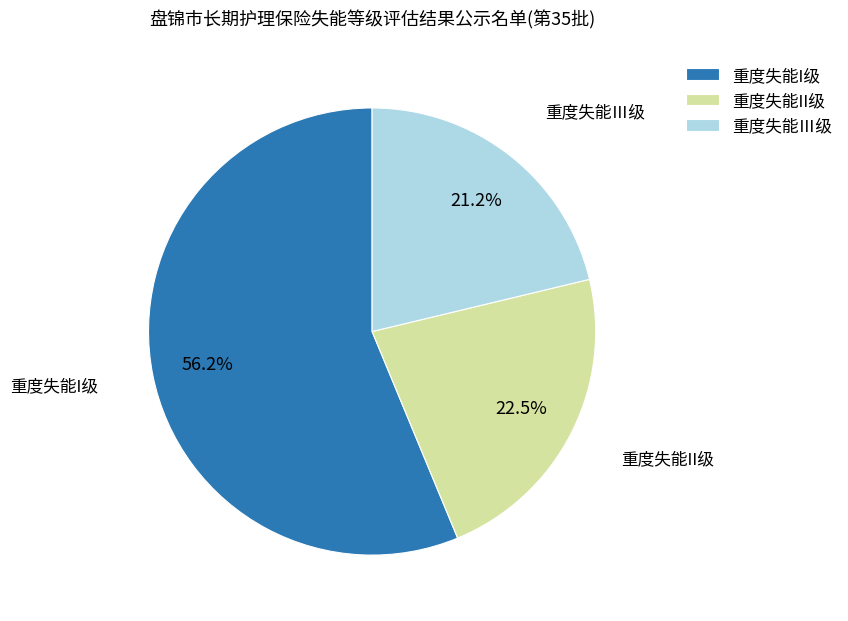

To the nearest percent, what is the average slice percentage?

33%